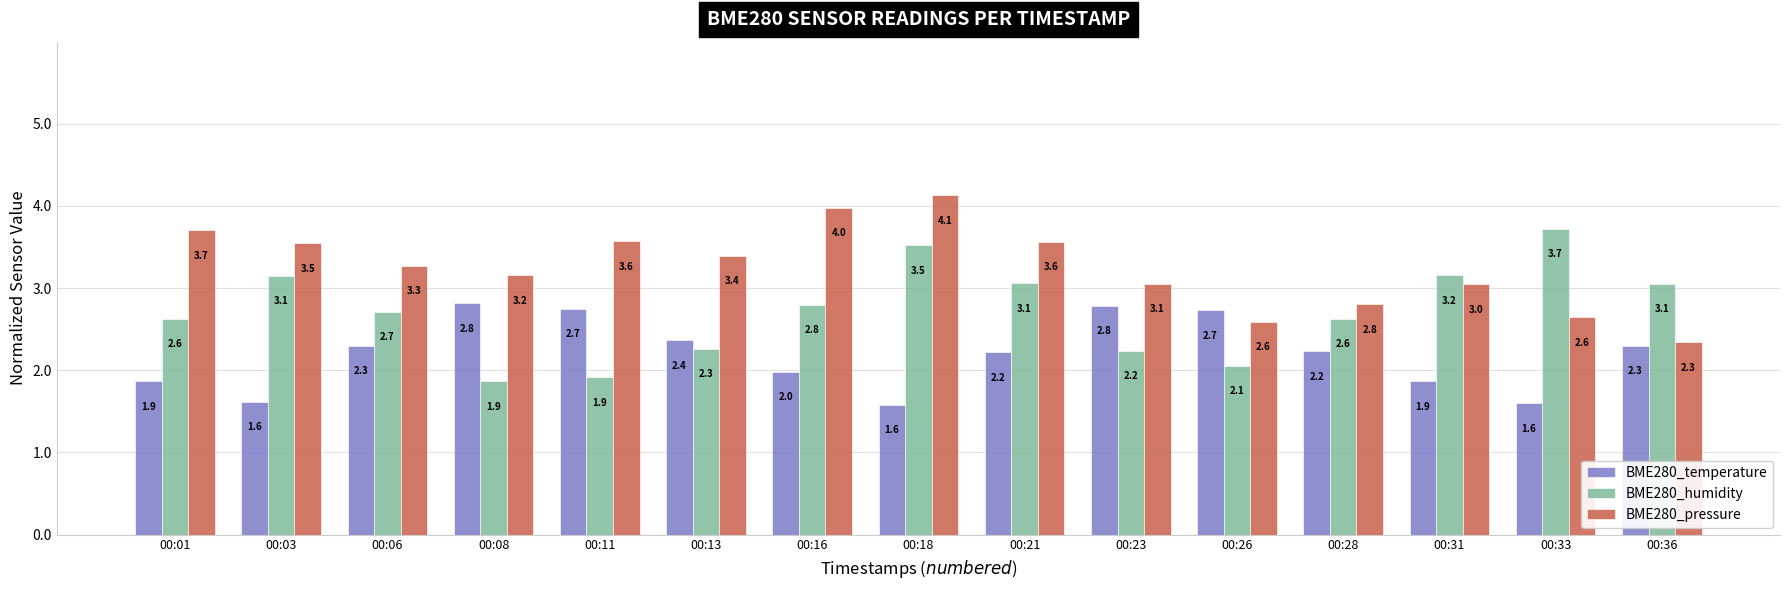

True or false: BME280_humidity has a value of 5.0 at 00:33.

False